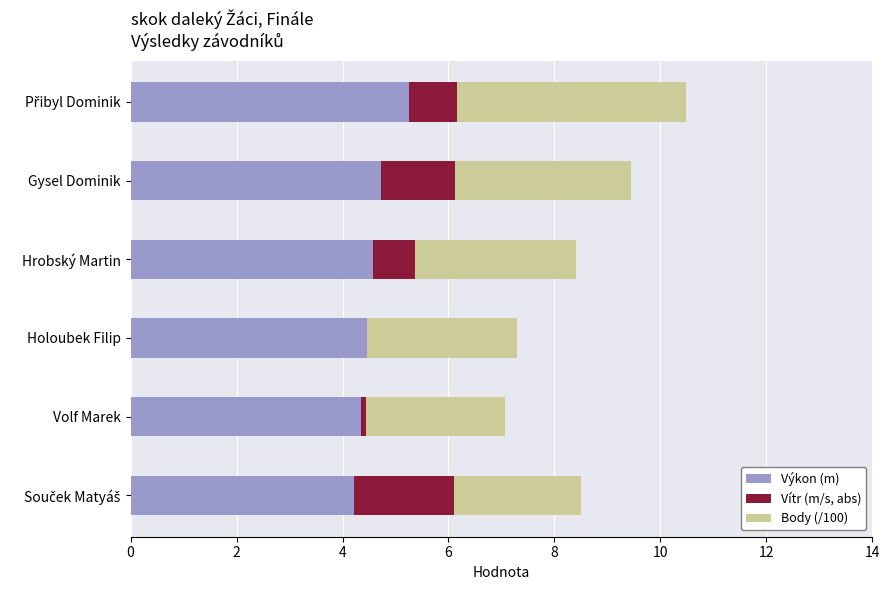

The Výkon (m) series shows 2.6 at Hrobský Martin. True or false?

False